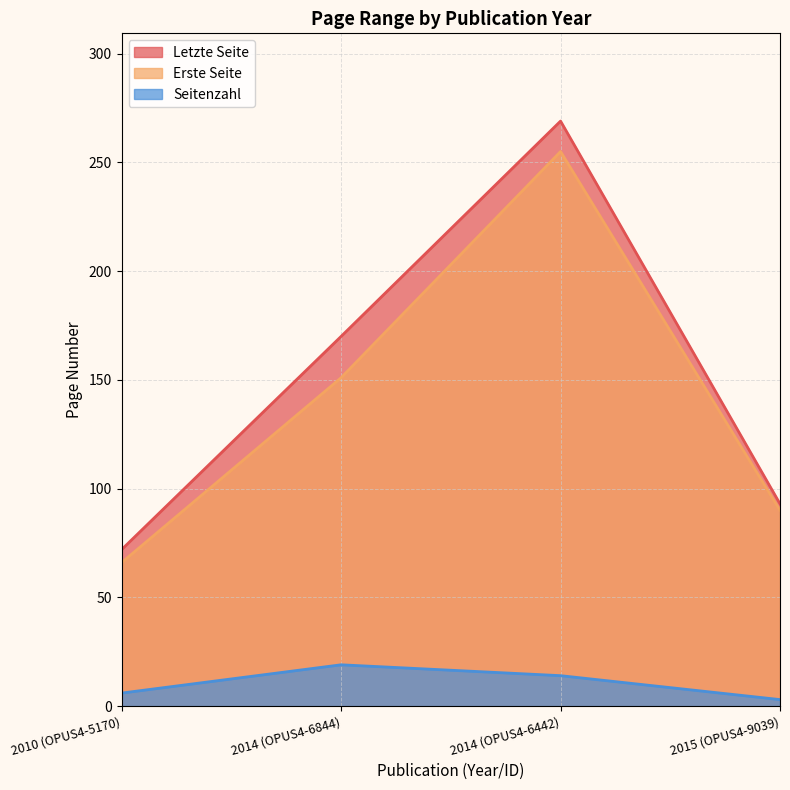

List the labels in order of Seitenzahl value, smallest first.

2015 (OPUS4-9039), 2010 (OPUS4-5170), 2014 (OPUS4-6442), 2014 (OPUS4-6844)